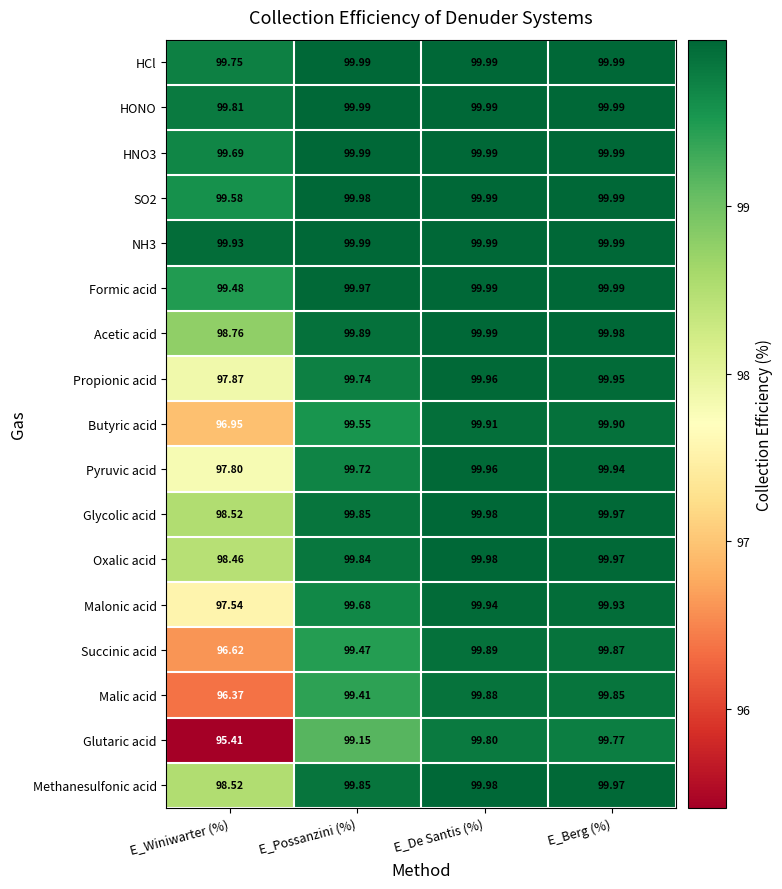

At which label is Acetic acid closest to 99?

E_Winiwarter (%)